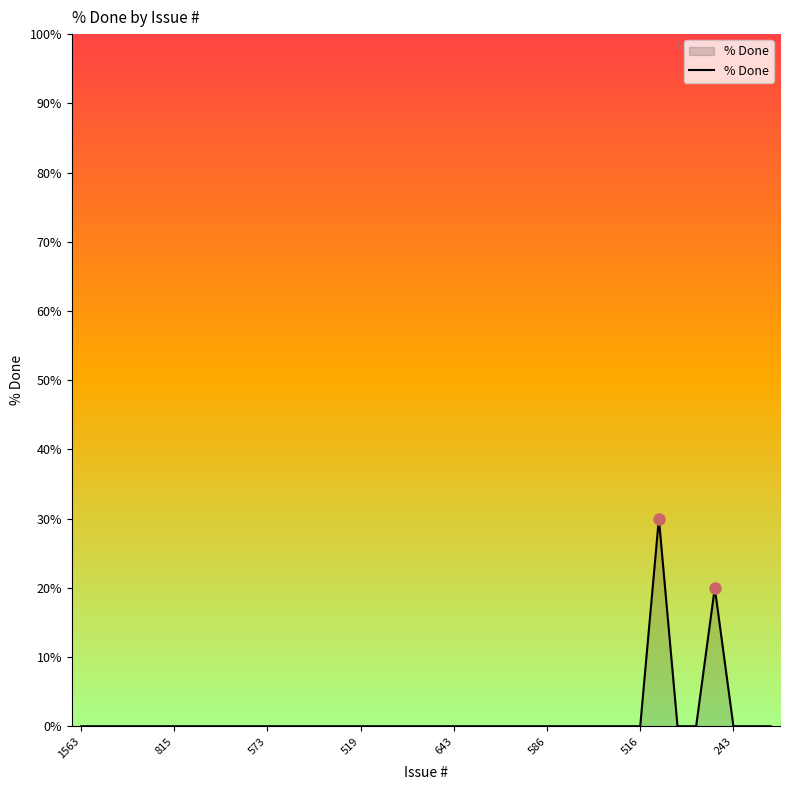

What is the greatest value displayed?

30